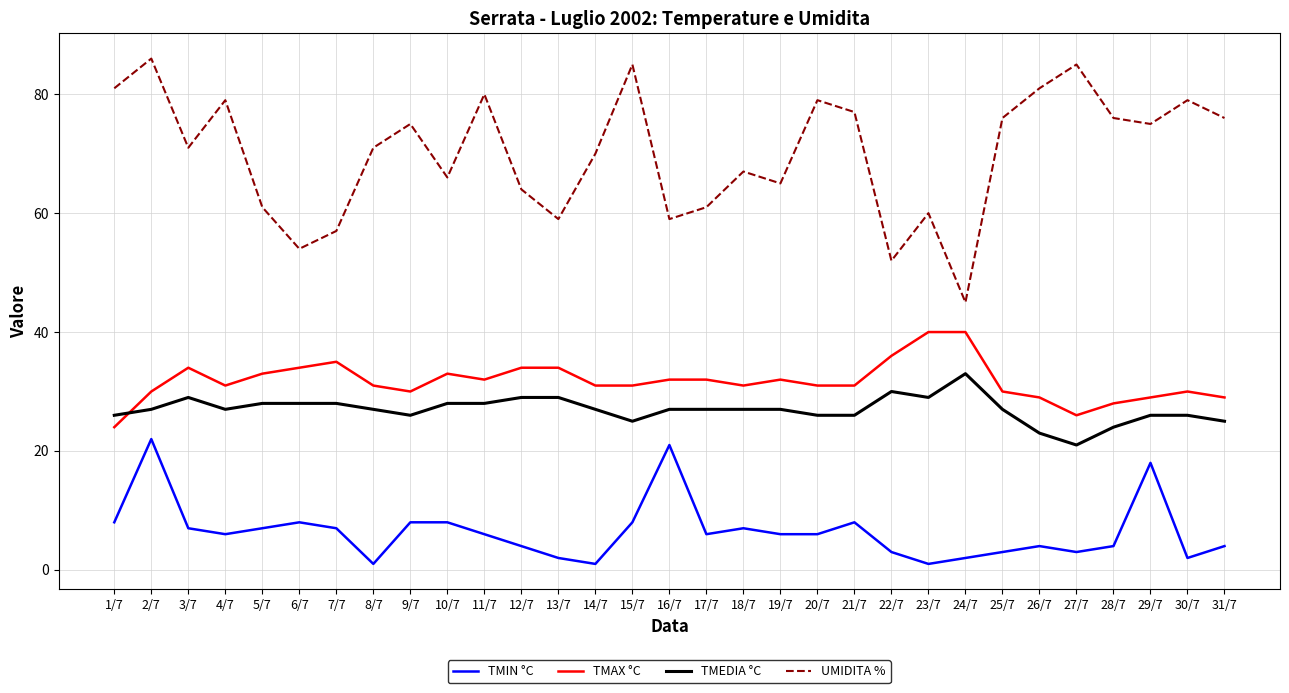

True or false: TMEDIA °C and UMIDITA % cross at least once.

False